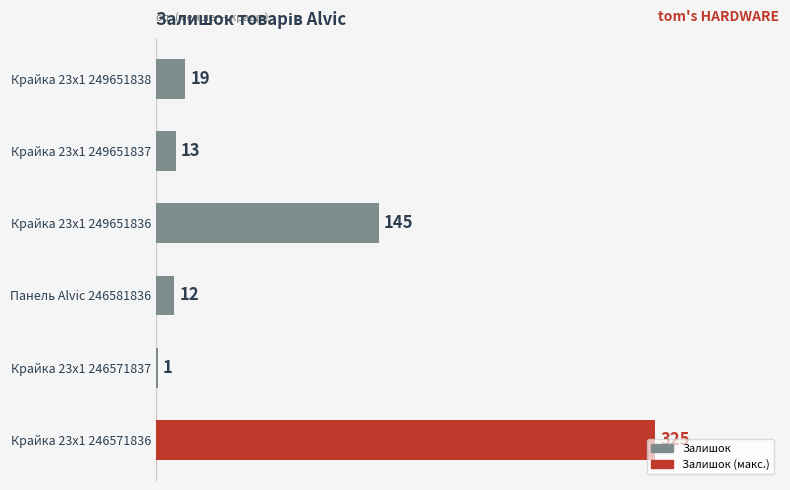

Which label corresponds to the largest value in the chart?

Крайка 23x1 246571836